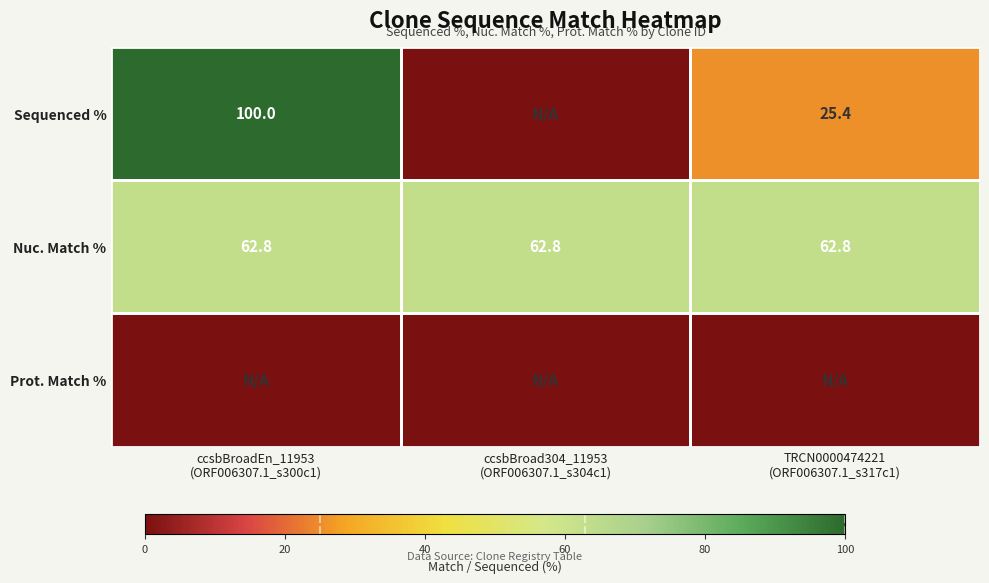

What is the sum of all Nuc. Match % values?

188.4